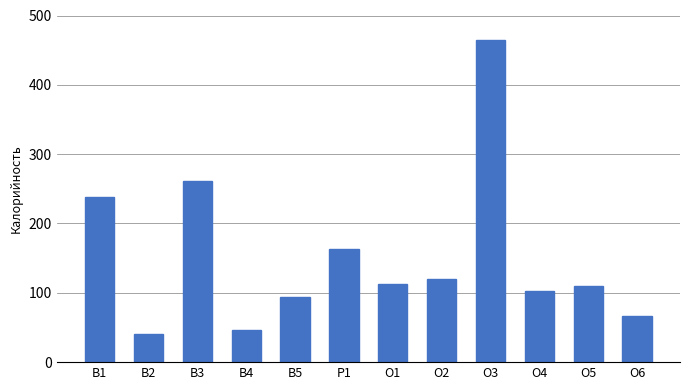

How many data points does each series have?

12